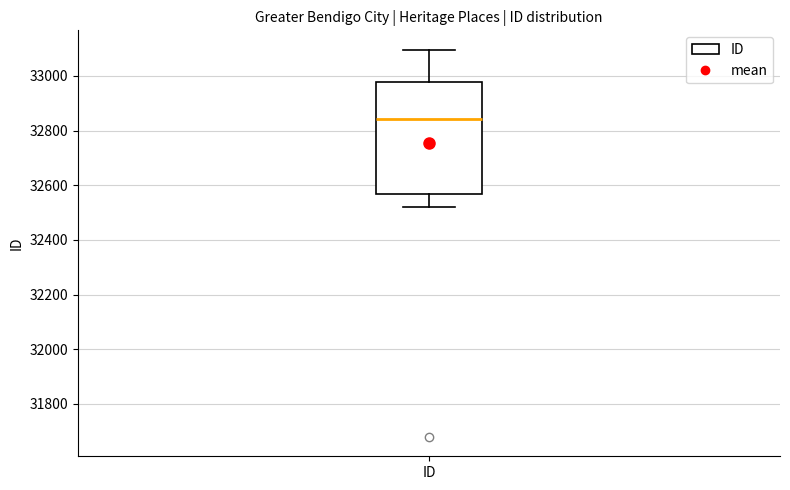

Transcribe this box plot: give where the median line is, the range the box spans, and where the two whiskers end, as read against the y-axis. The values are not printed on the chart, so give them approximately, as read against the axis.

median 32840, box 32560 to 32980, whiskers 32520 to 33100